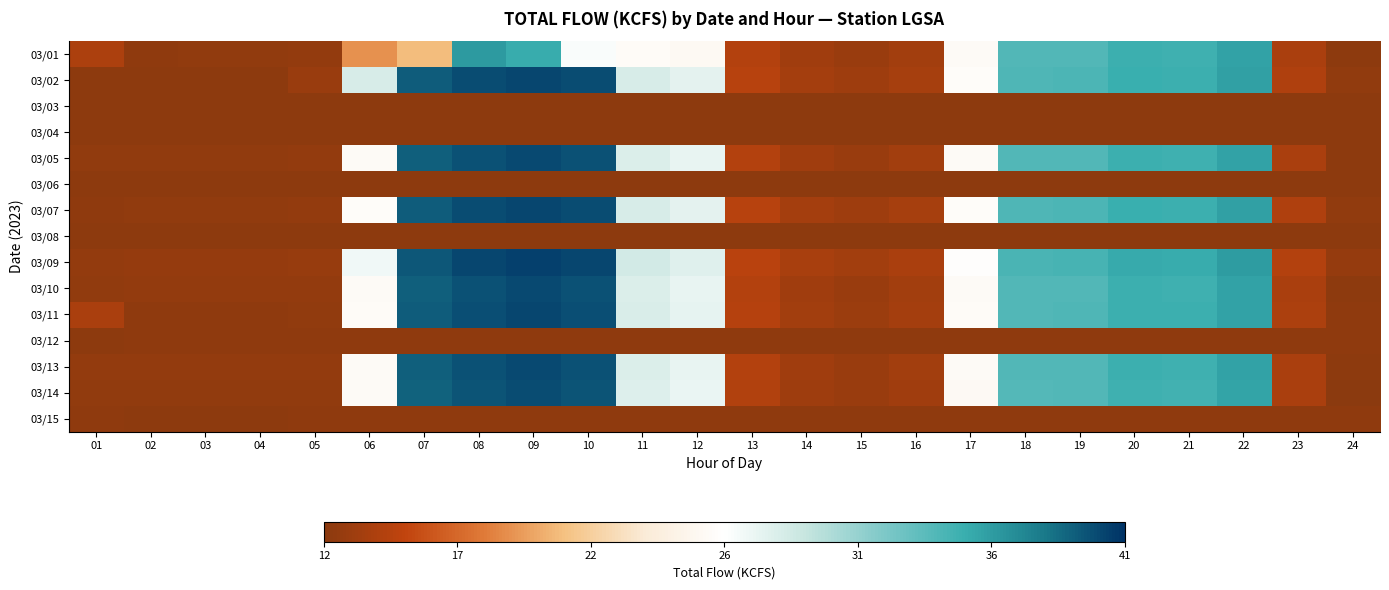

What is the minimum value shown in the chart?

12.1